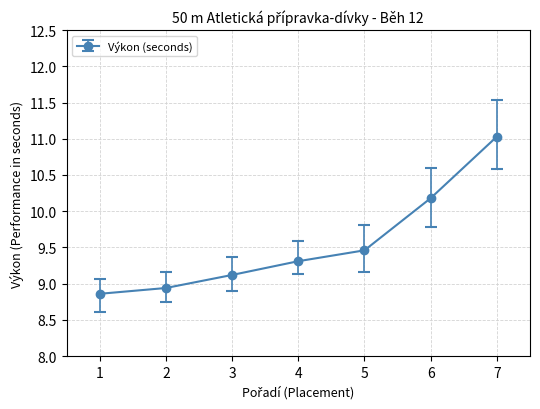

Is it true that the value at 5 is 3.7?

False